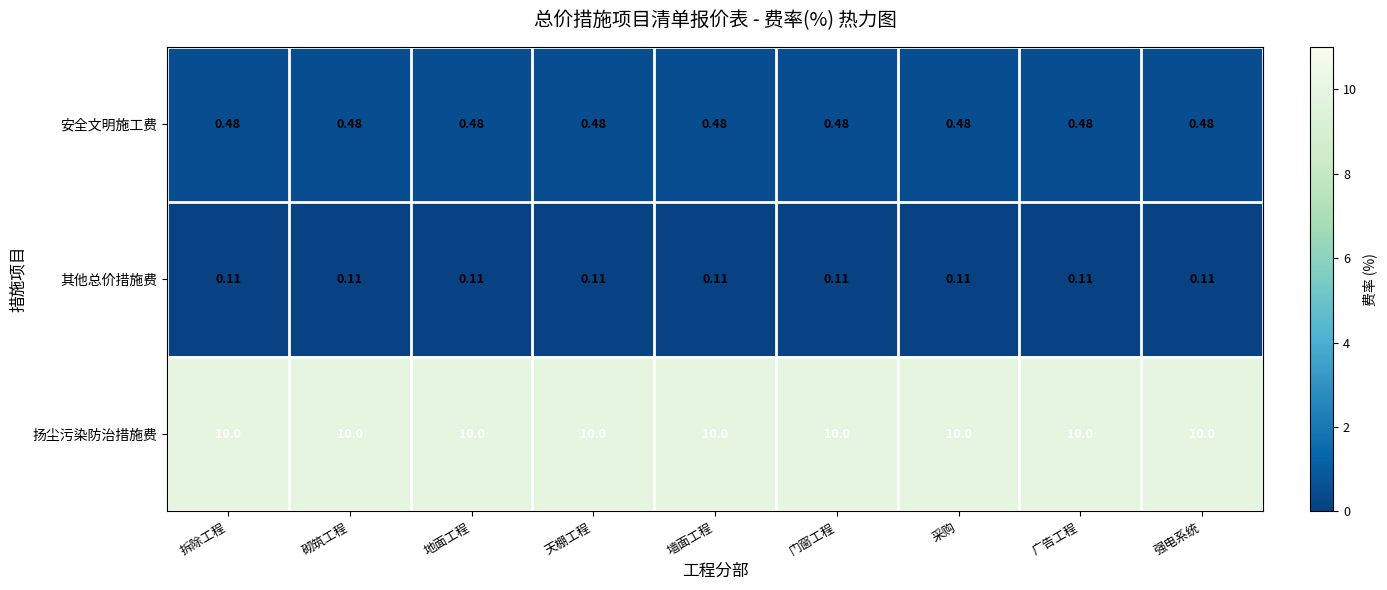

Which series has the largest total across all categories?

扬尘污染防治措施费